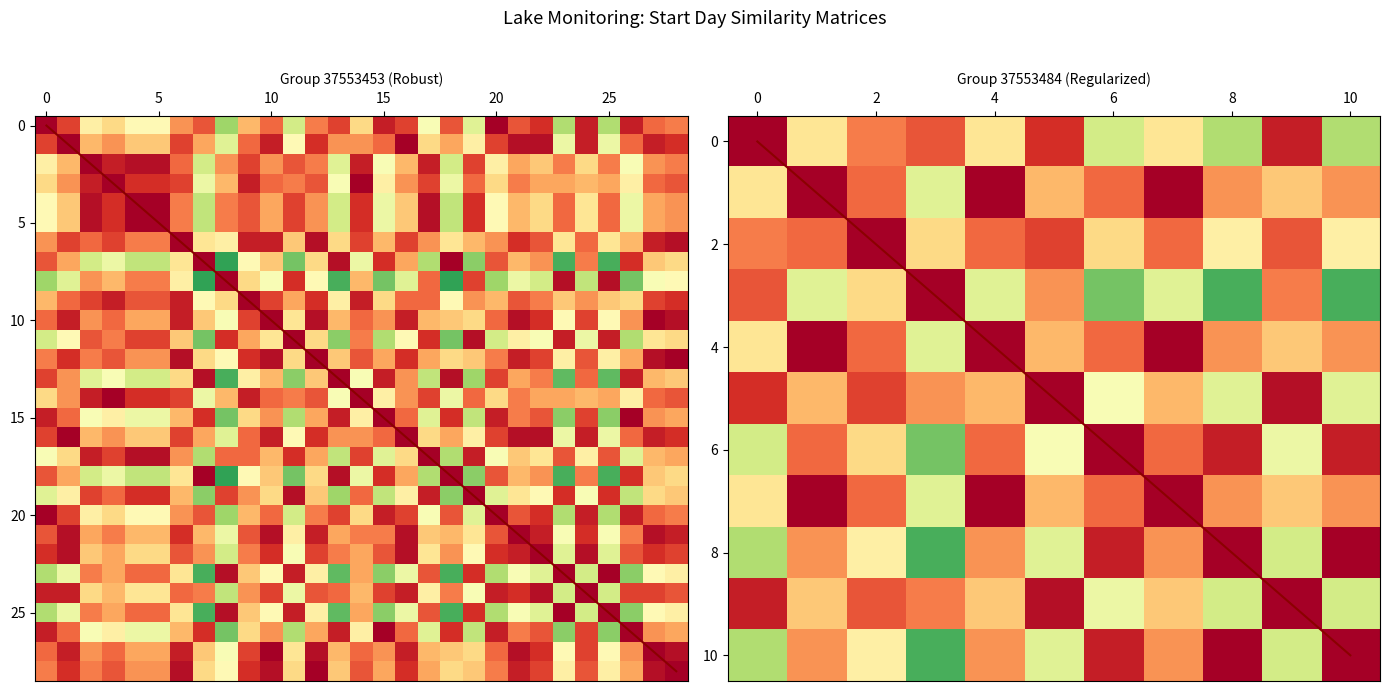

At which category is the sum across all series the highest?

6